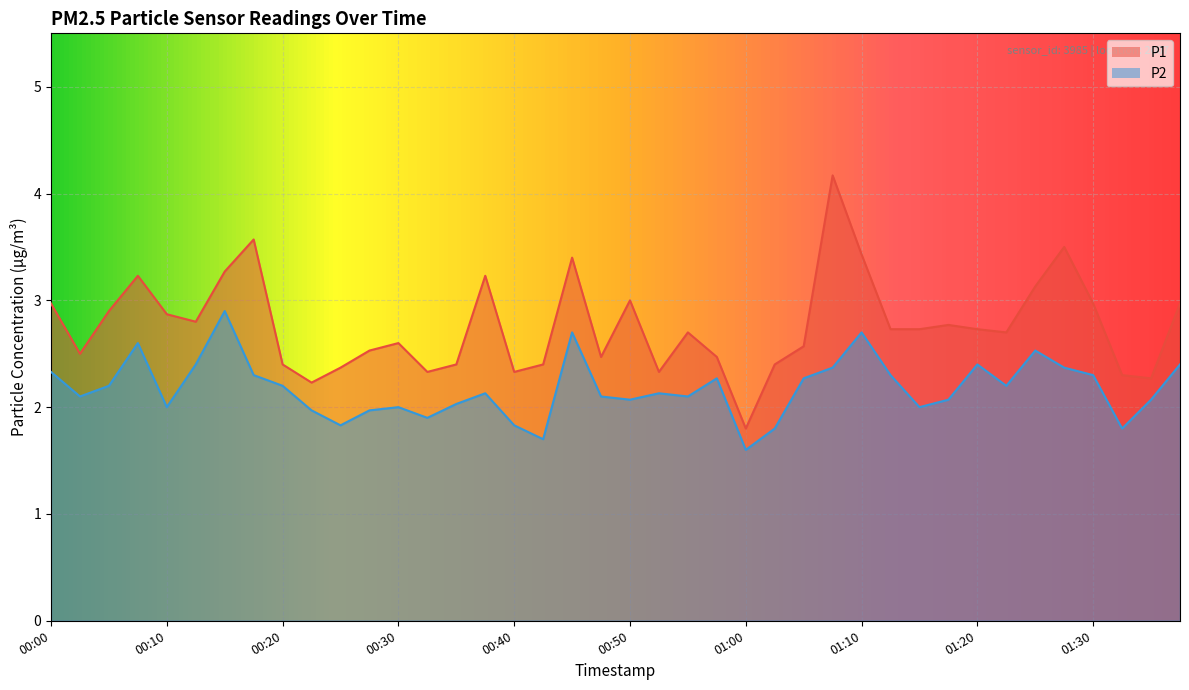

Which series has the largest range (max minus min)?

P1